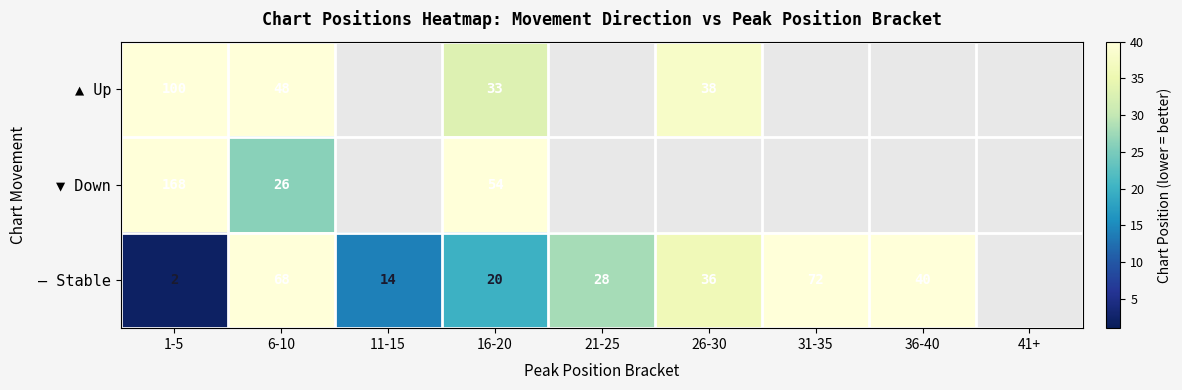

At 1-5, list the series in order from largest to smallest.

▼ Down, ▲ Up, – Stable